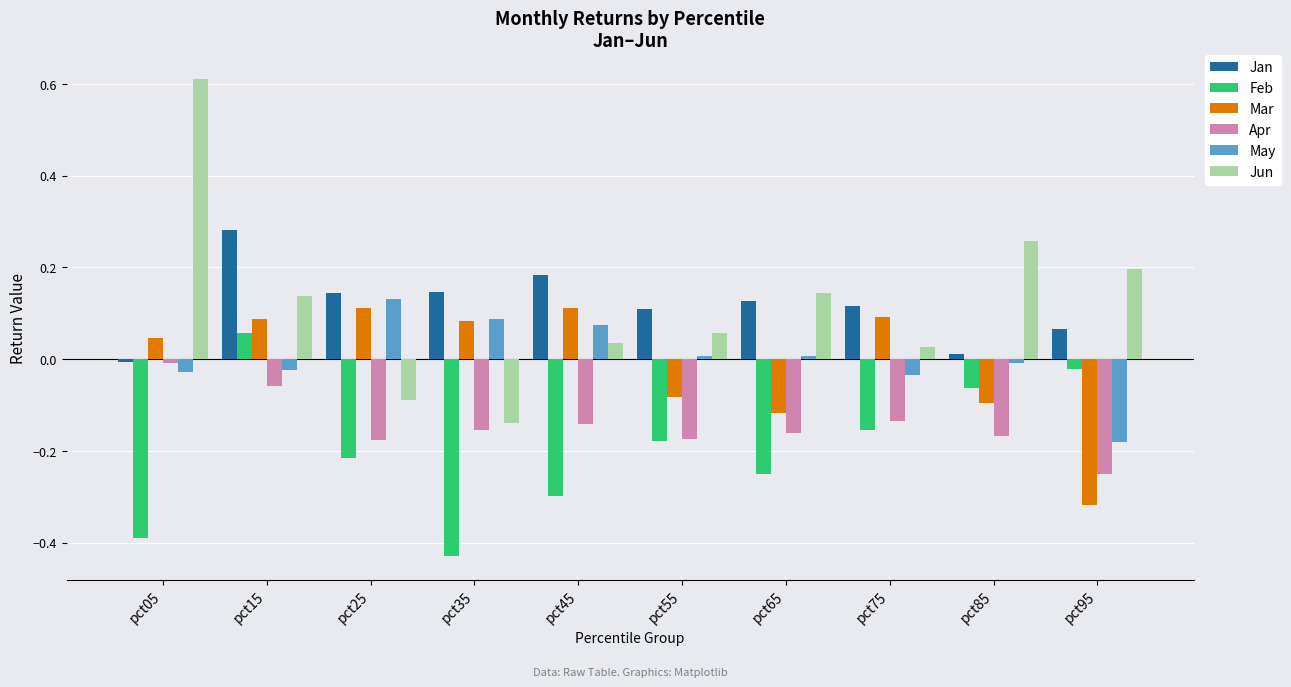

True or false: Jun has a value of 0.4 at pct85.

False